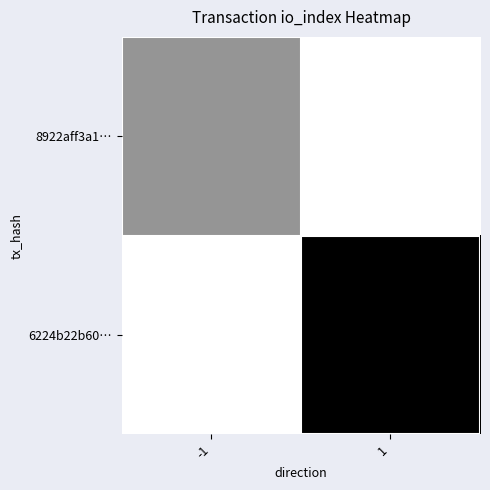

Reading left to right, list all the values displayed in this chart.

8922aff3a1…: -1=1	1=0
6224b22b60…: -1=0	1=2